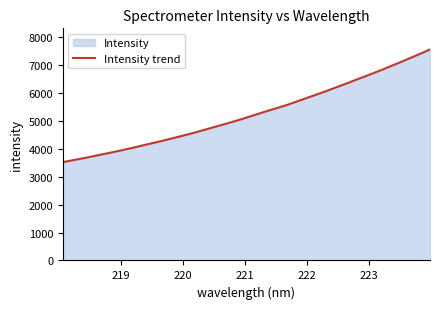

What is the greatest value displayed?

7561.2